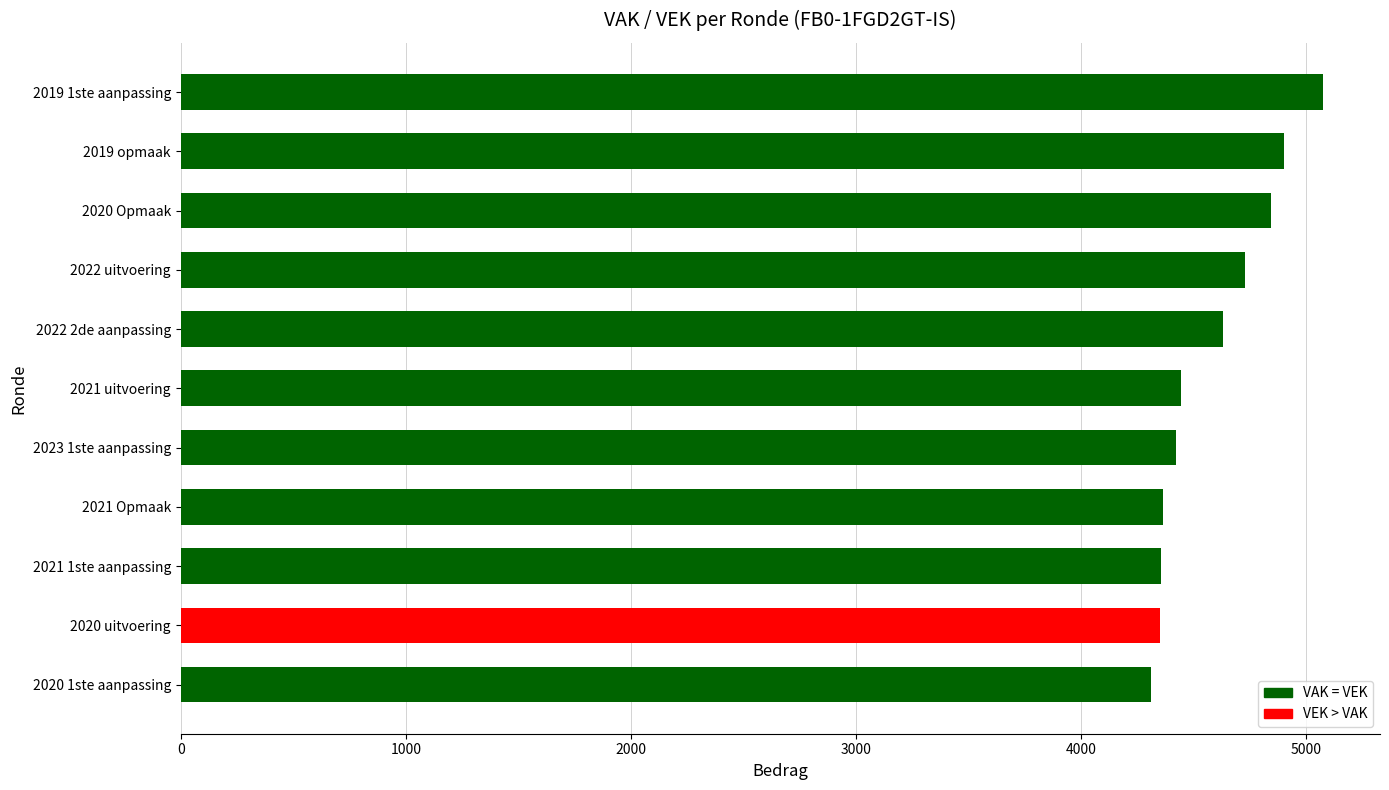

What is the difference between the maximum and minimum values?

762